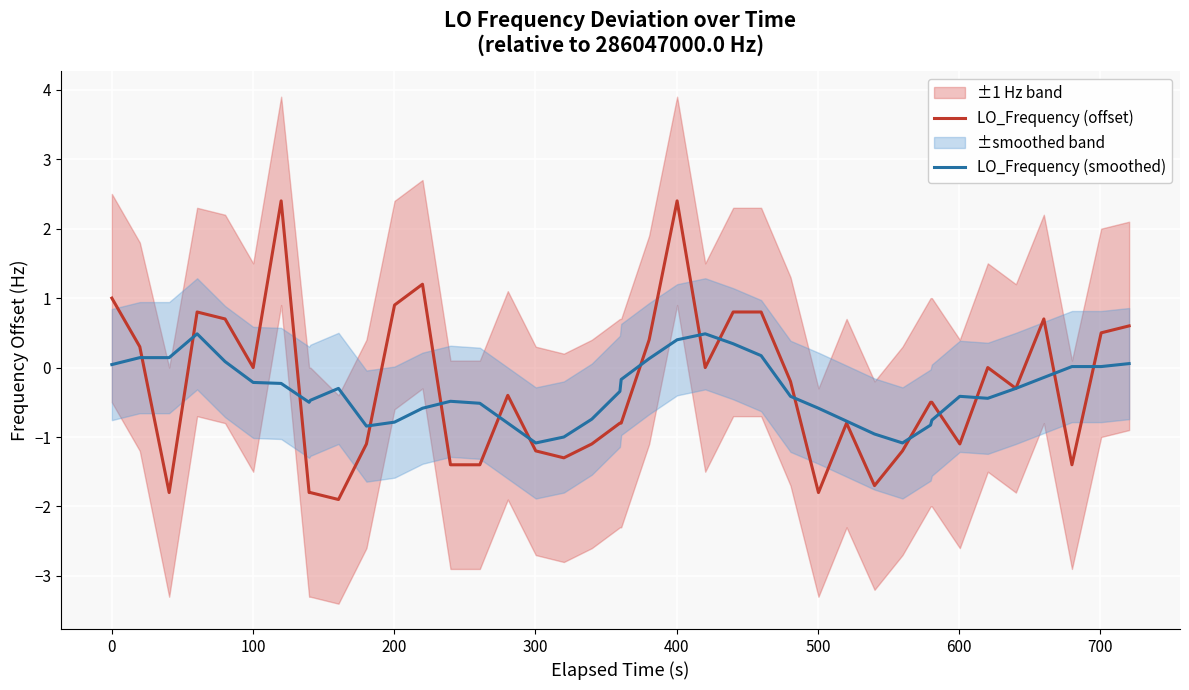

How many values in the LO_Frequency (offset) series are below 0?

23